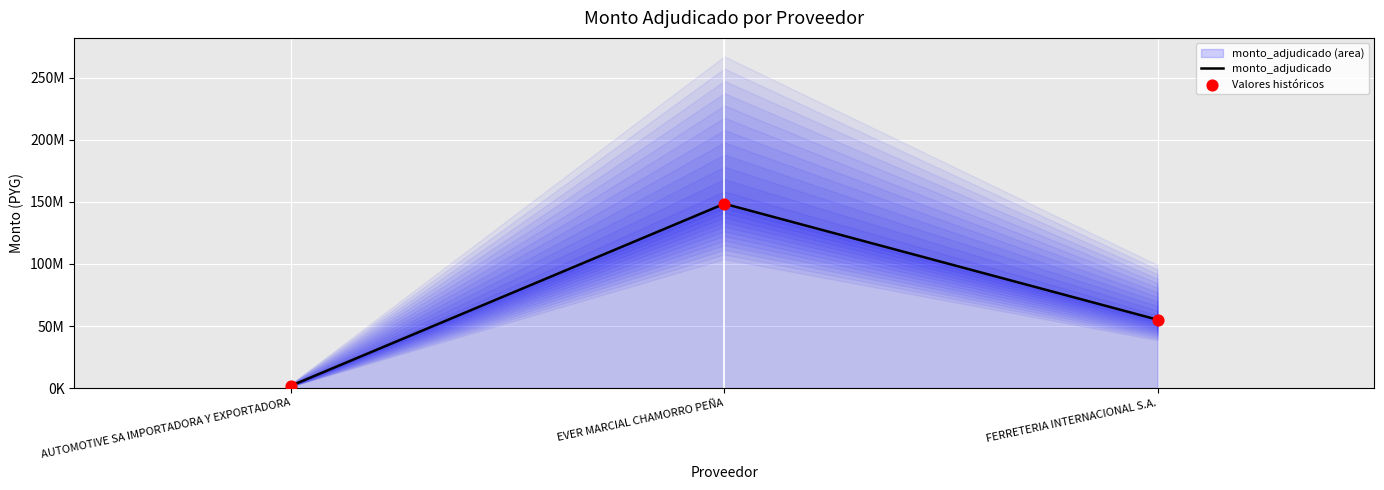

Is the value of Valores históricos at EVER MARCIAL CHAMORRO PEÑA greater than the value of monto_adjudicado at AUTOMOTIVE SA IMPORTADORA Y EXPORTADORA?

Yes